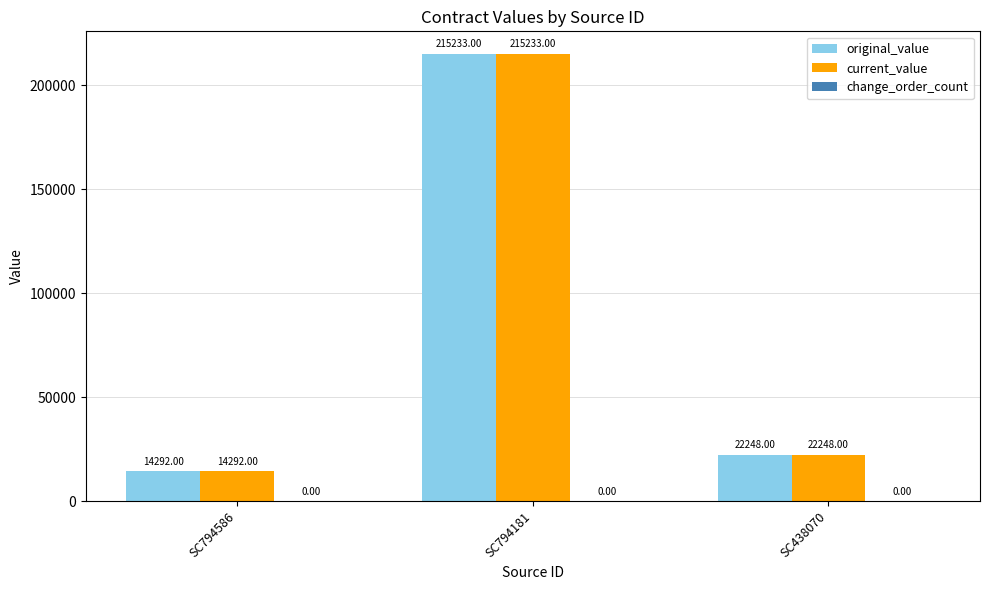

Rank the categories by original_value value from highest to lowest.

SC794181, SC438070, SC794586